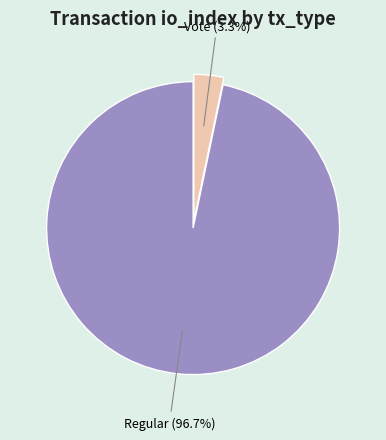

Count the number of slices in the pie.

2